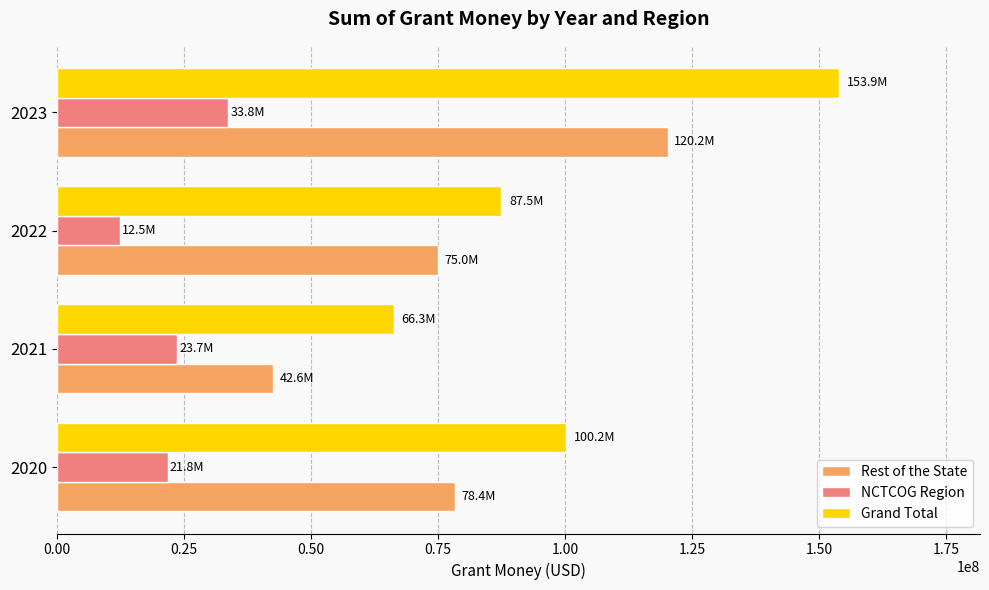

List the series in order of their peak value, lowest first.

NCTCOG Region, Rest of the State, Grand Total